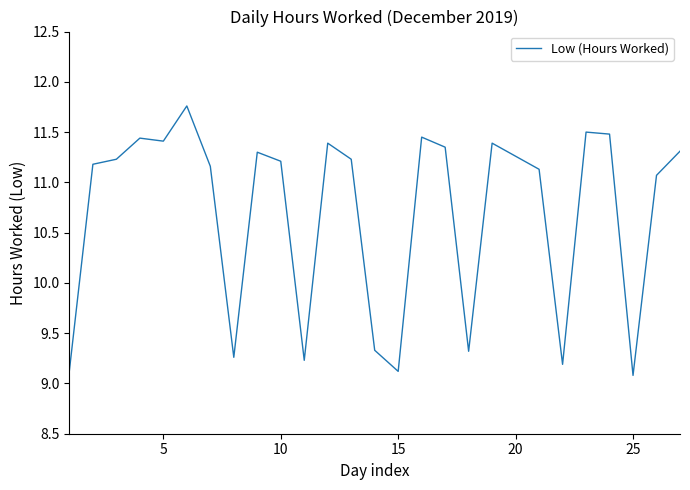

Count the number of categories in the chart.

27